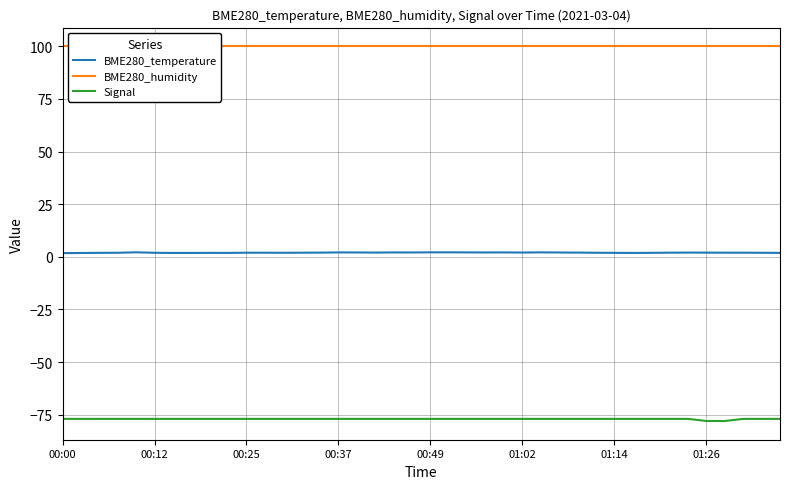

True or false: Signal and BME280_temperature intersect in this chart.

False